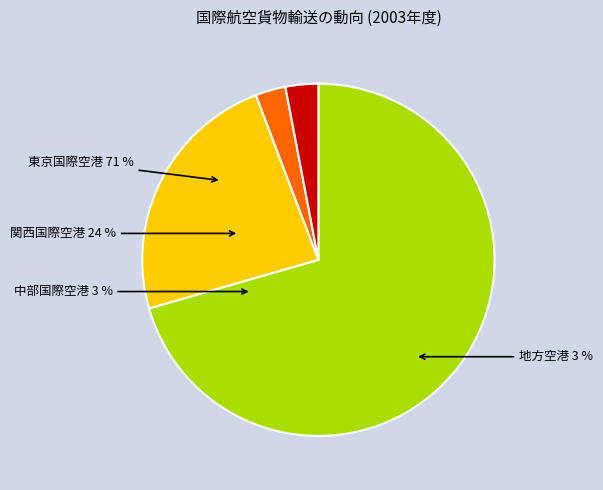

The 東京国際空港 slice represents 77% of the pie. True or false?

False